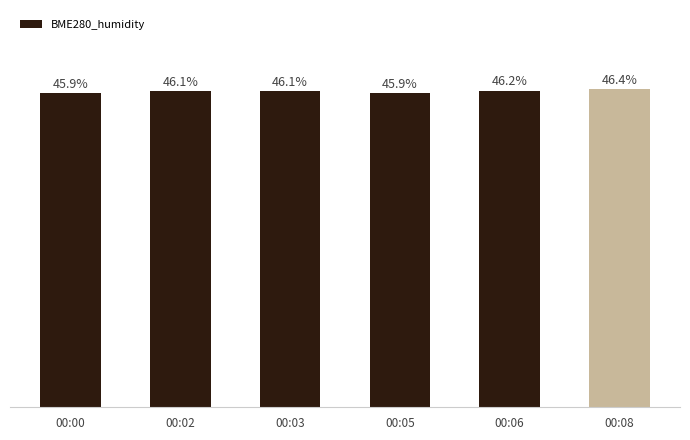

At which category does the chart reach its peak across all series?

00:08